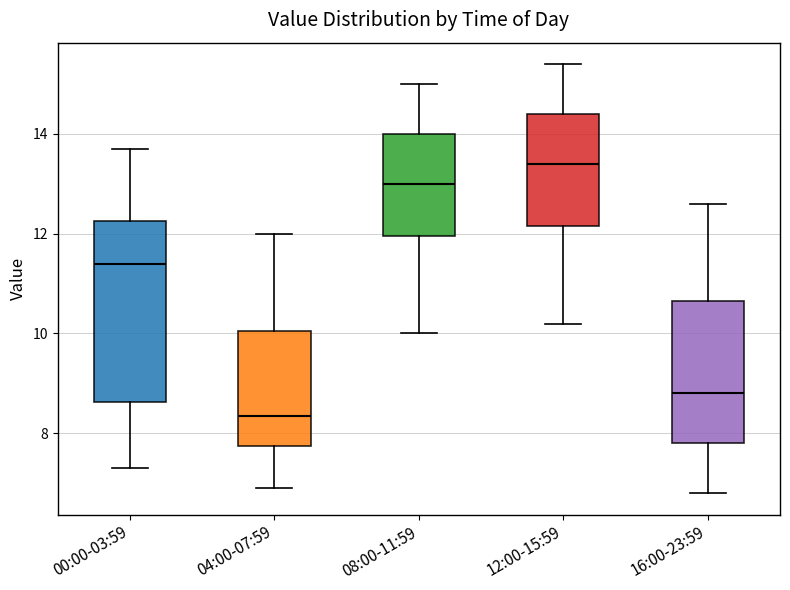

Reading left to right, transcribe this box plot: for each box, give where its median line is, the range the box spans, and where its two whiskers end, as read against the y-axis. The values are not printed on the chart, so give them approximately, as read against the axis.

00:00-03:59: median 11.4, box 8.6 to 12.2, whiskers 7.4 to 13.8
04:00-07:59: median 8.4, box 7.8 to 10.0, whiskers 7.0 to 12.0
08:00-11:59: median 13.0, box 12.0 to 14.0, whiskers 10.0 to 15.0
12:00-15:59: median 13.4, box 12.2 to 14.4, whiskers 10.2 to 15.4
16:00-23:59: median 8.8, box 7.8 to 10.6, whiskers 6.8 to 12.6